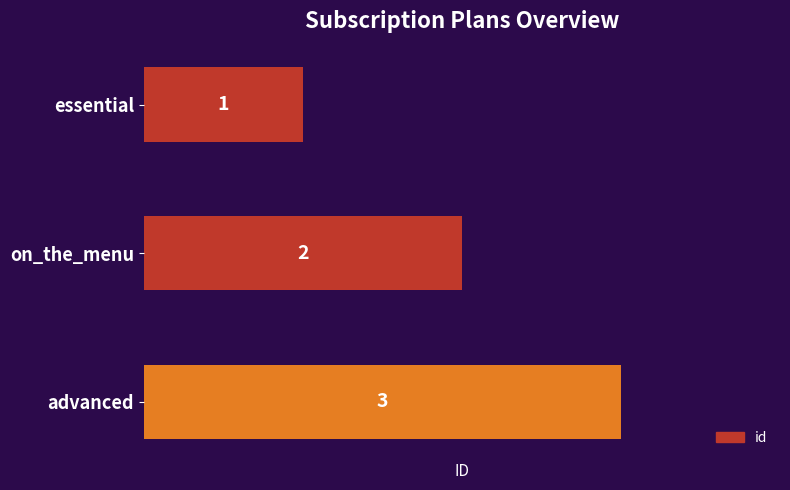

How many bars are there in total?

3